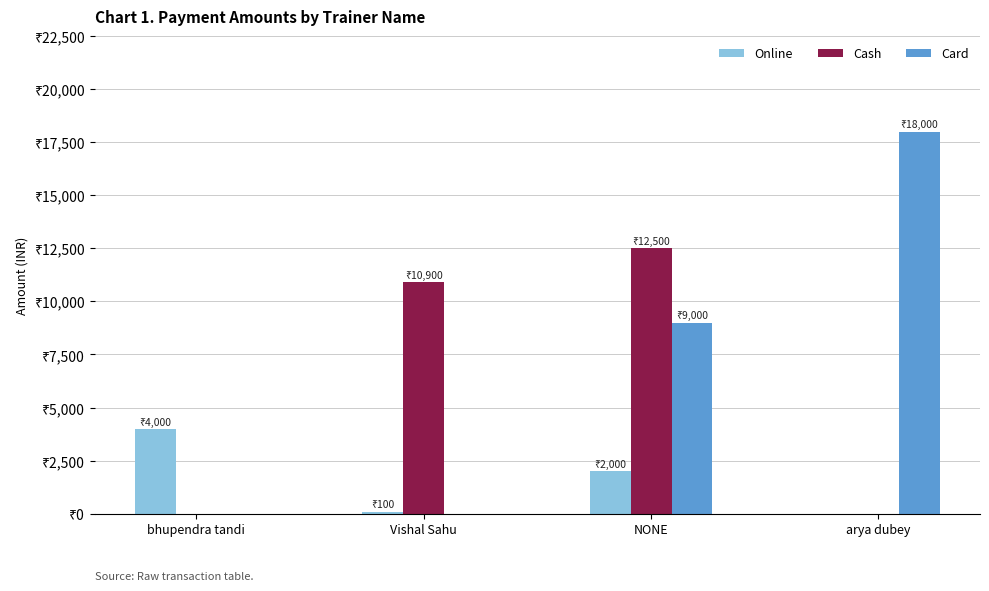

What position from the right is bhupendra tandi?

4